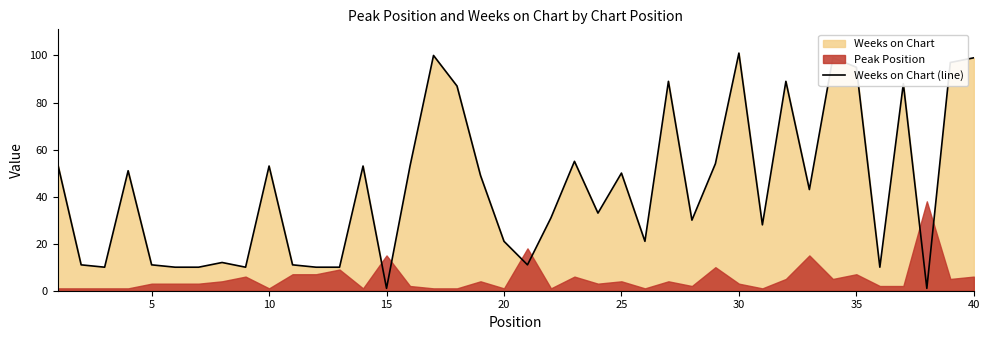

What is the highest value of the Weeks on Chart (line) series?

101